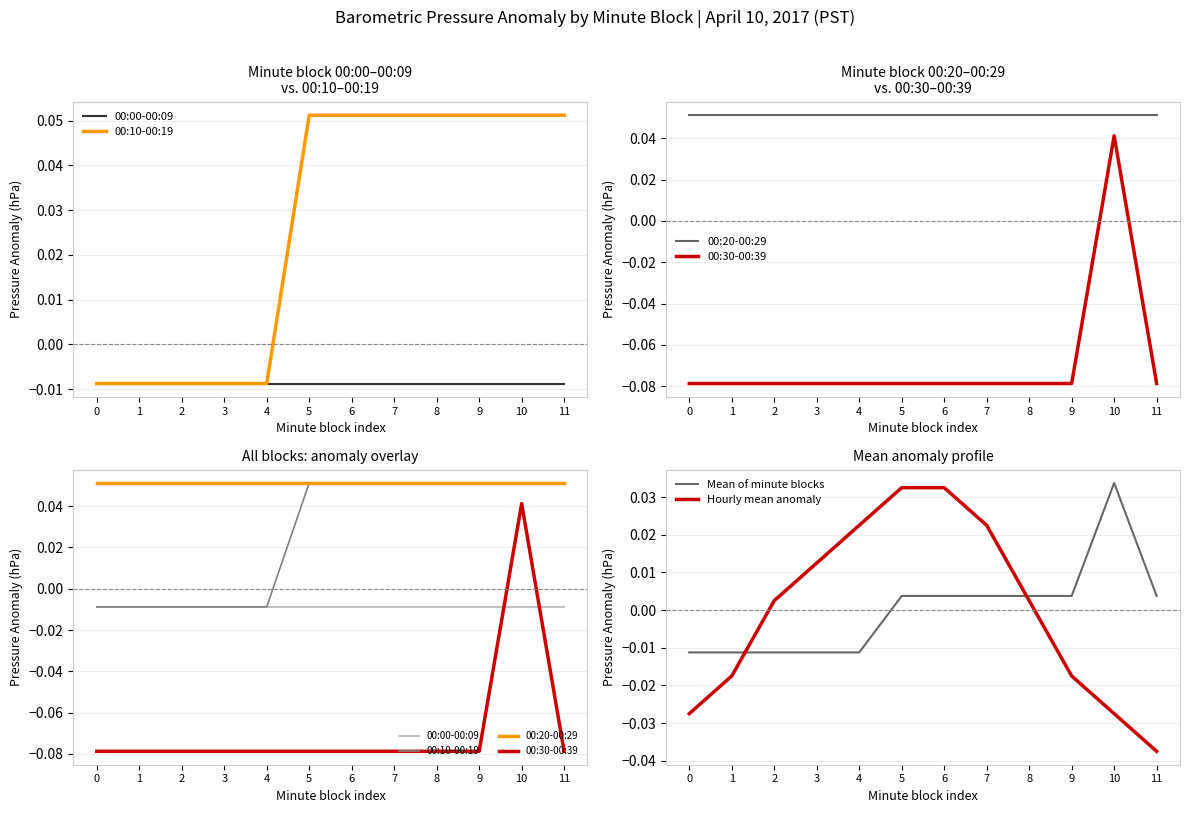

Reading left to right, what are all the values shown in this chart?

00:00-00:09: -0.0	-0.0	-0.0	-0.0	-0.0	-0.0	-0.0	-0.0	-0.0	-0.0	-0.0	-0.0
00:10-00:19: -0.0	-0.0	-0.0	-0.0	-0.0	0.1	0.1	0.1	0.1	0.1	0.1	0.1
00:20-00:29: 0.1	0.1	0.1	0.1	0.1	0.1	0.1	0.1	0.1	0.1	0.1	0.1
00:30-00:39: -0.1	-0.1	-0.1	-0.1	-0.1	-0.1	-0.1	-0.1	-0.1	-0.1	0.0	-0.1
Mean of minute blocks: -0.0	-0.0	-0.0	-0.0	-0.0	0.0	0.0	0.0	0.0	0.0	0.0	0.0
Hourly mean anomaly: -0.0	-0.0	0.0	0.0	0.0	0.0	0.0	0.0	0.0	-0.0	-0.0	-0.0